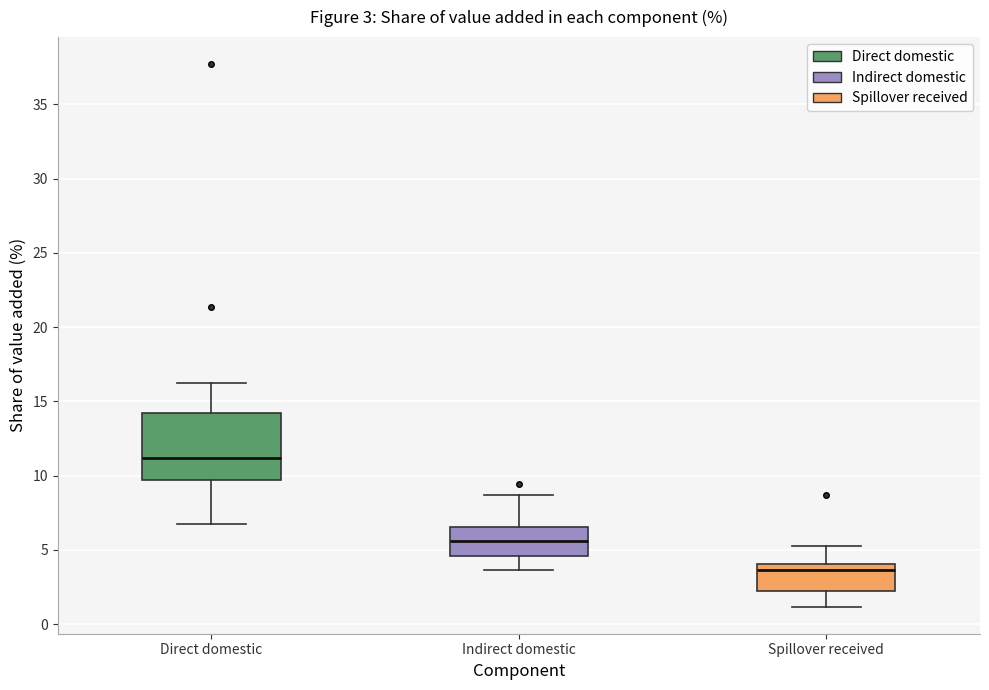

Which box's median line is the highest?

Direct domestic